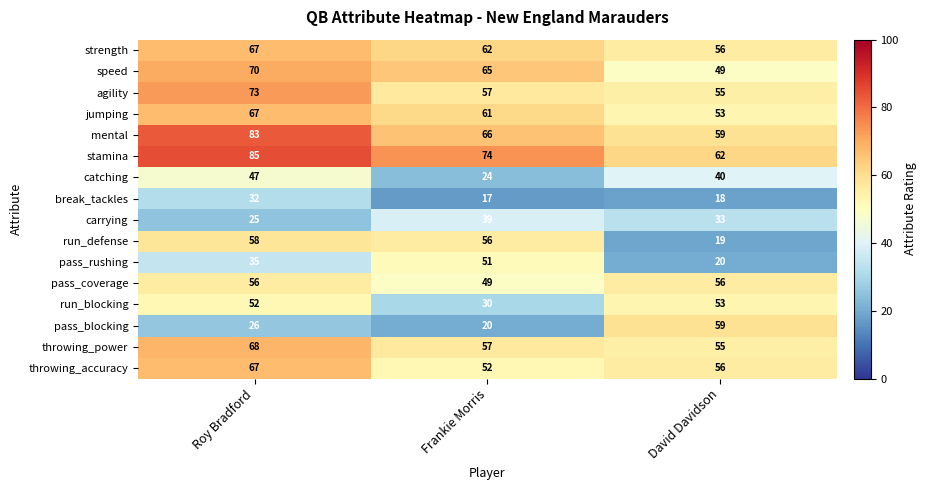

Where is throwing_accuracy nearest to the value 59?

David Davidson